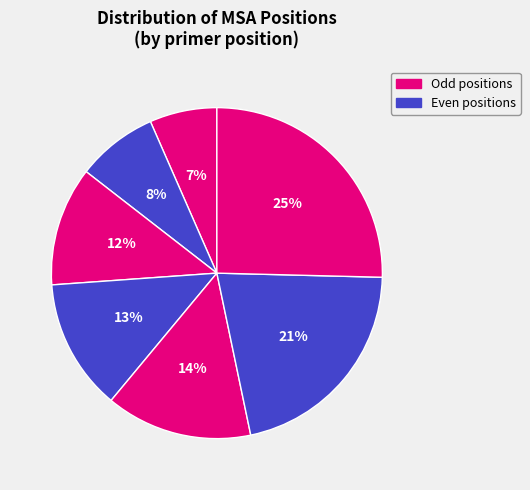

Count the number of slices in the pie.

7